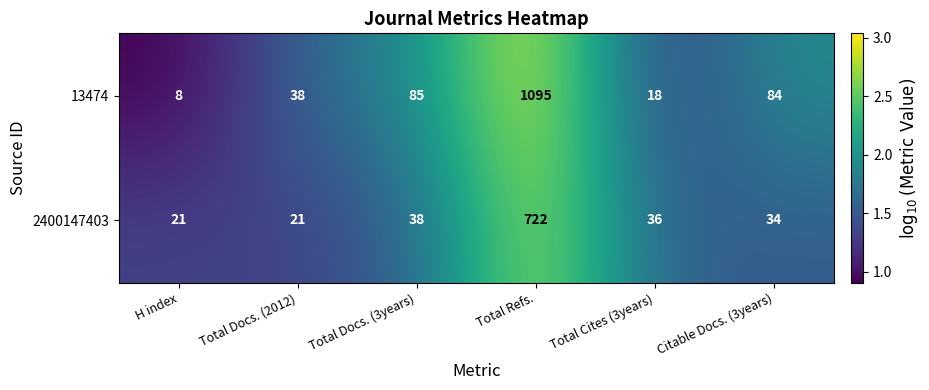

Count the number of categories in the chart.

6